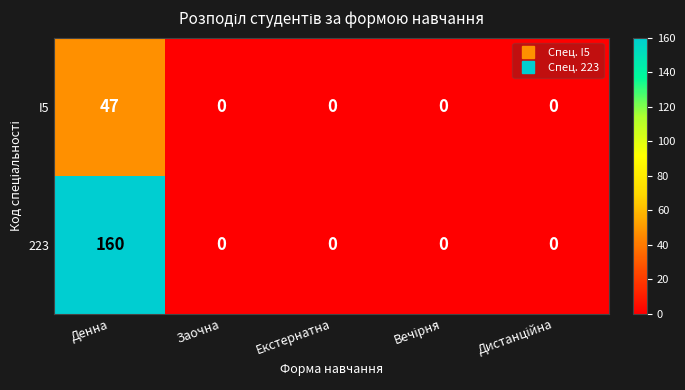

What is the sum of all 223 values?

160